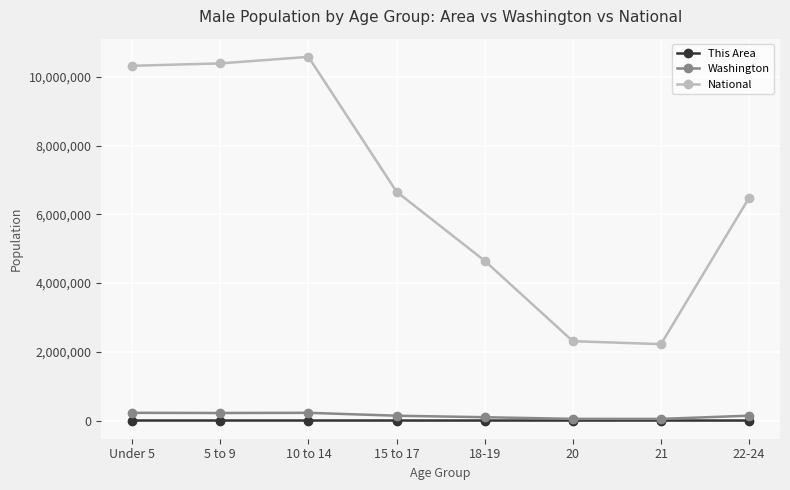

At how many categories does at least one series exceed 9056347?

3